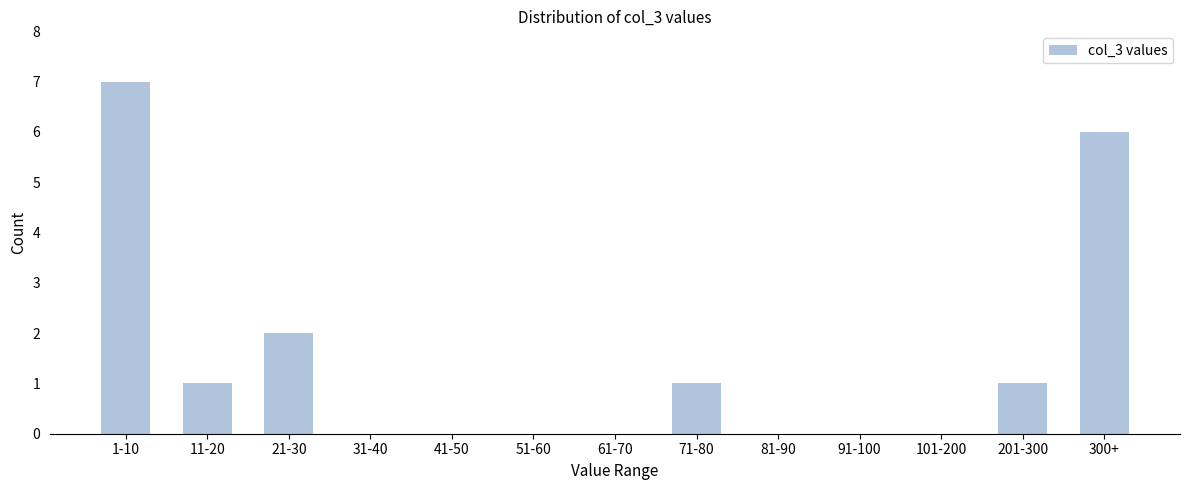

Reading right to left, list all the values displayed in this chart.

300+=6	201-300=1	101-200=0	91-100=0	81-90=0	71-80=1	61-70=0	51-60=0	41-50=0	31-40=0	21-30=2	11-20=1	1-10=7